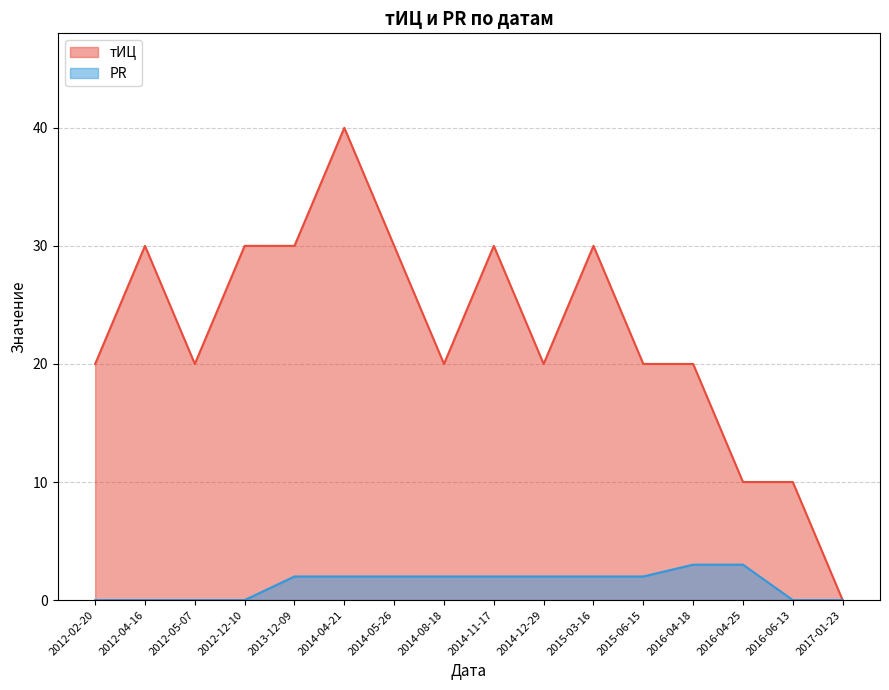

What is the average value of the PR series?

1